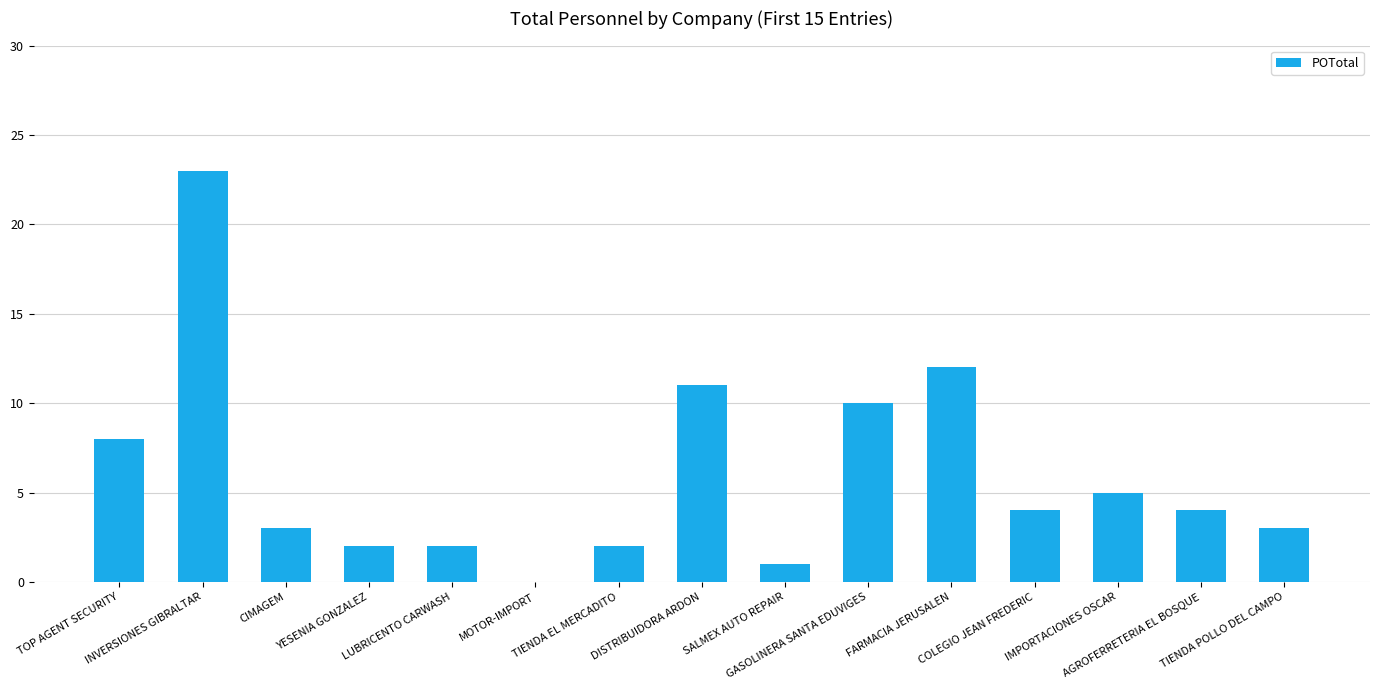

What is the sum of all values?

90